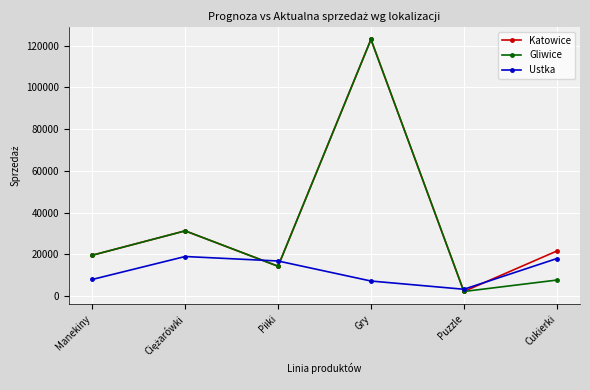

What is the difference between the maximum and second lowest values in the Gliwice series?

115346